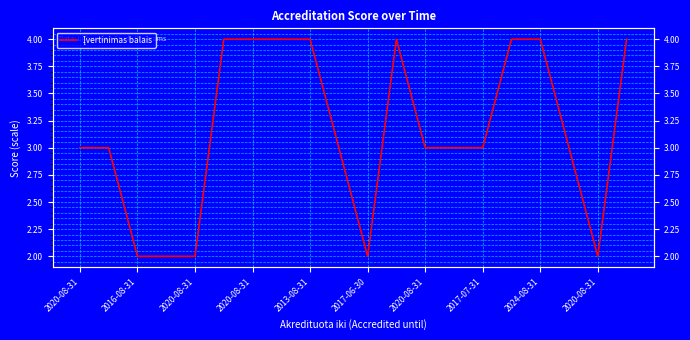

Reading left to right, list all the values displayed in this chart.

3	3	2	2	2	4	4	4	4	3	2	4	3	3	3	4	4	3	2	4